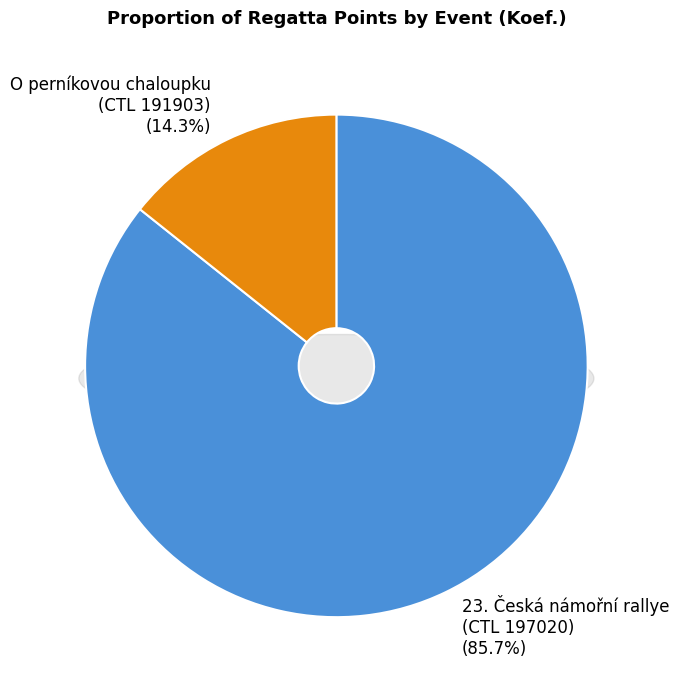

Is it true that O perníkovou chaloupku (CTL 191903) is 14% of the pie?

True